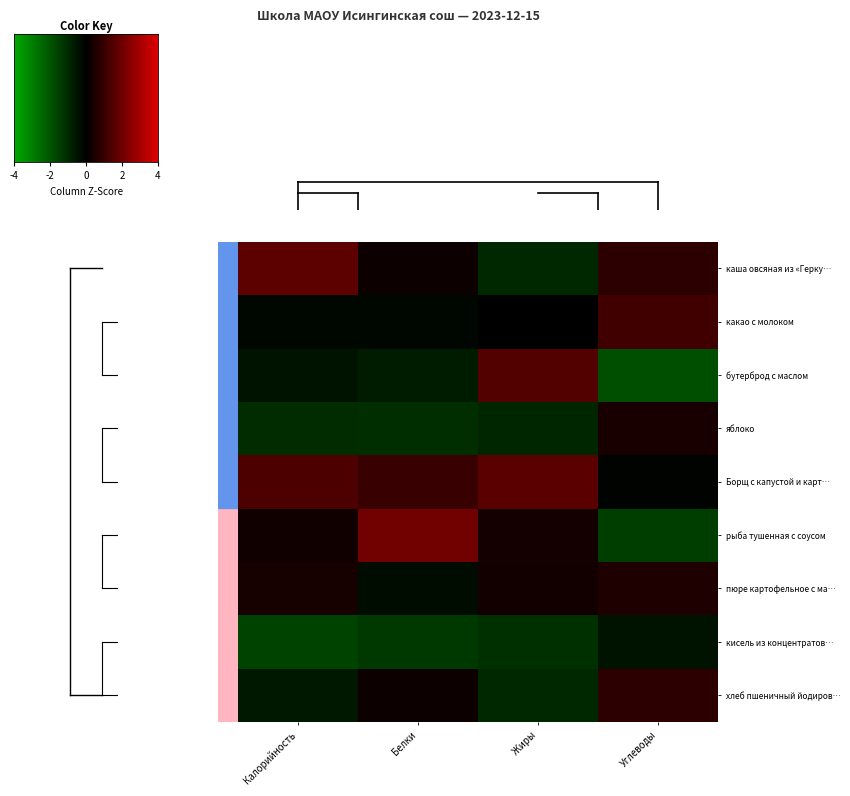

How many distinct data groups are displayed?

9